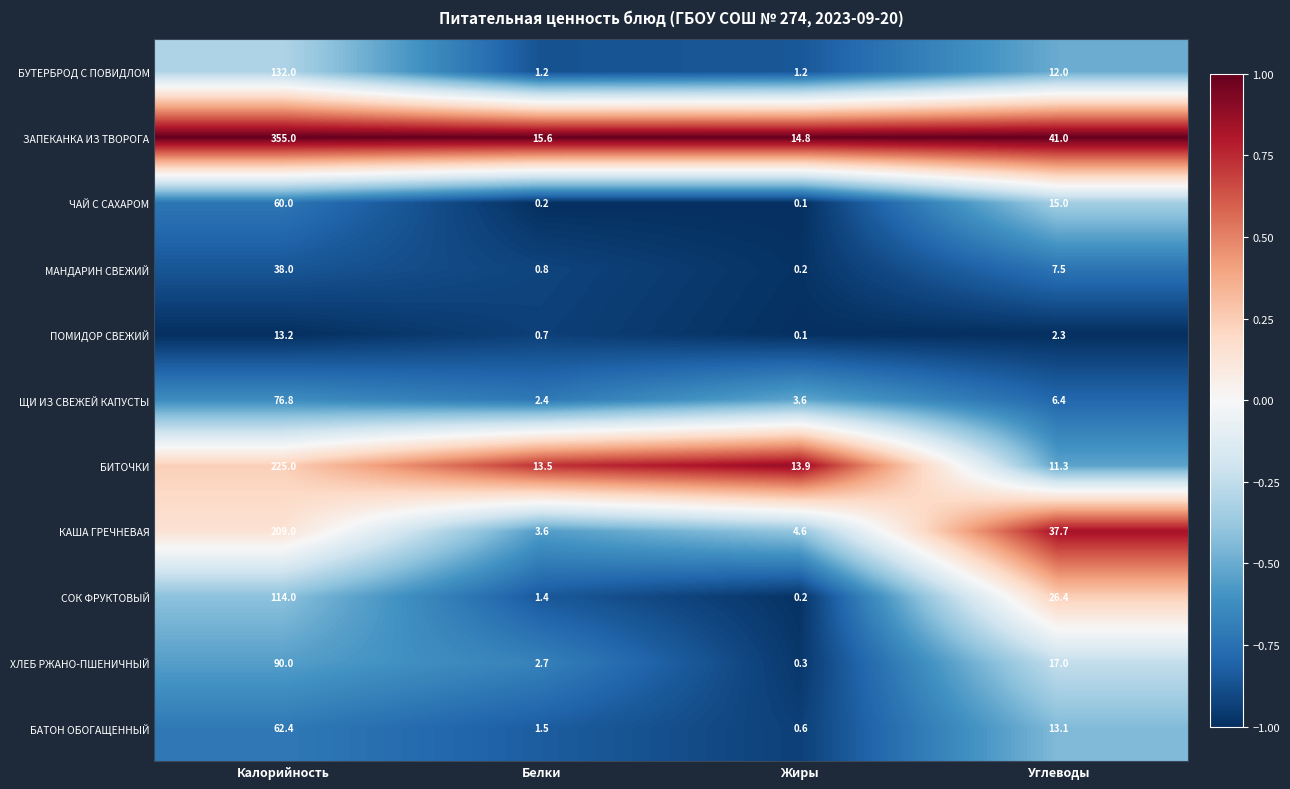

At Белки, list the series in order from largest to smallest.

ЗАПЕКАНКА ИЗ ТВОРОГА, БИТОЧКИ, КАША ГРЕЧНЕВАЯ, ХЛЕБ РЖАНО-ПШЕНИЧНЫЙ, ЩИ ИЗ СВЕЖЕЙ КАПУСТЫ, БАТОН ОБОГАЩЕННЫЙ, СОК ФРУКТОВЫЙ, БУТЕРБРОД С ПОВИДЛОМ, МАНДАРИН СВЕЖИЙ, ПОМИДОР СВЕЖИЙ, ЧАЙ С САХАРОМ